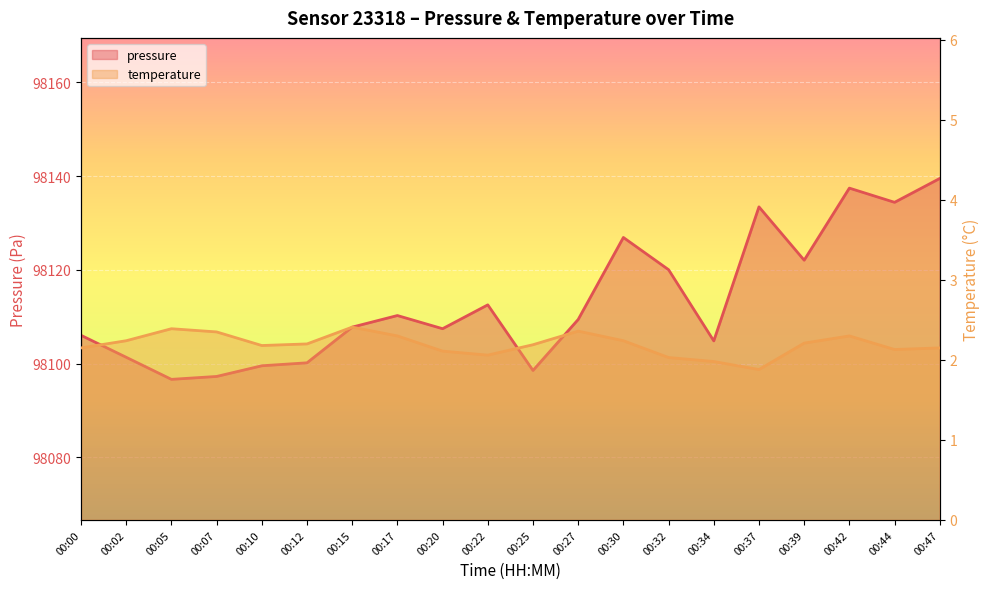

True or false: temperature has more than 2 interior local peaks.

True